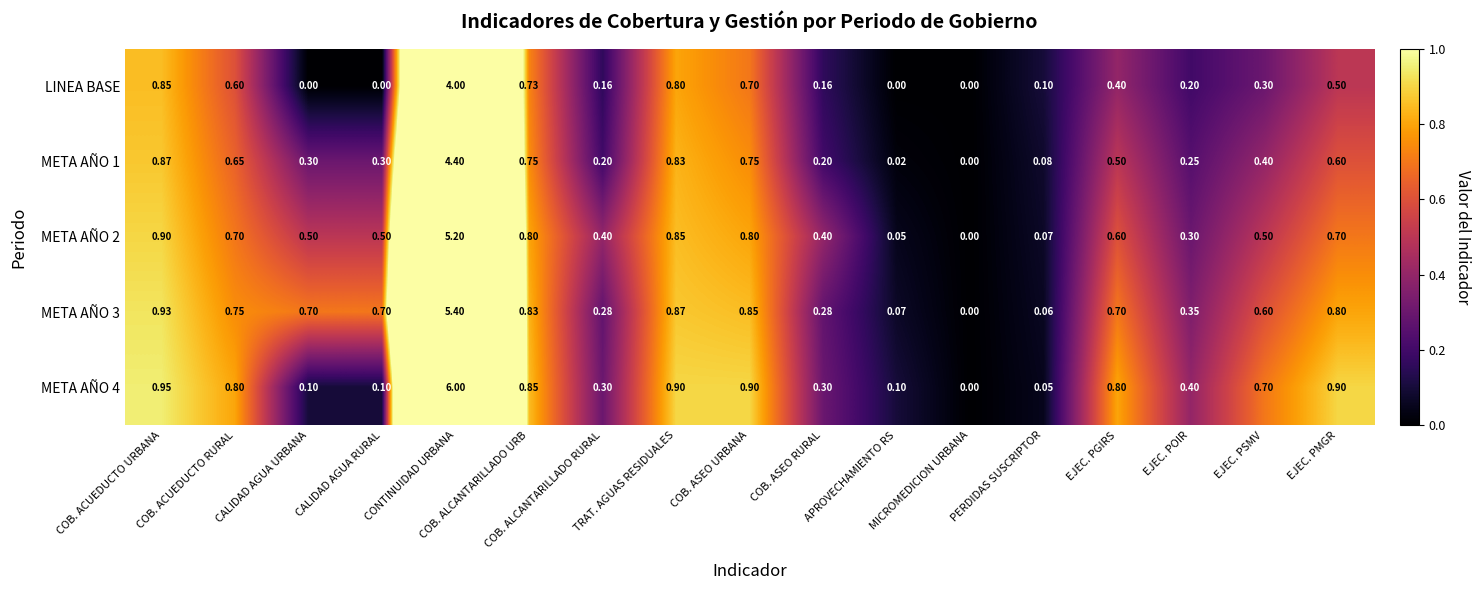

At which category is the sum across all series the highest?

CONTINUIDAD URBANA